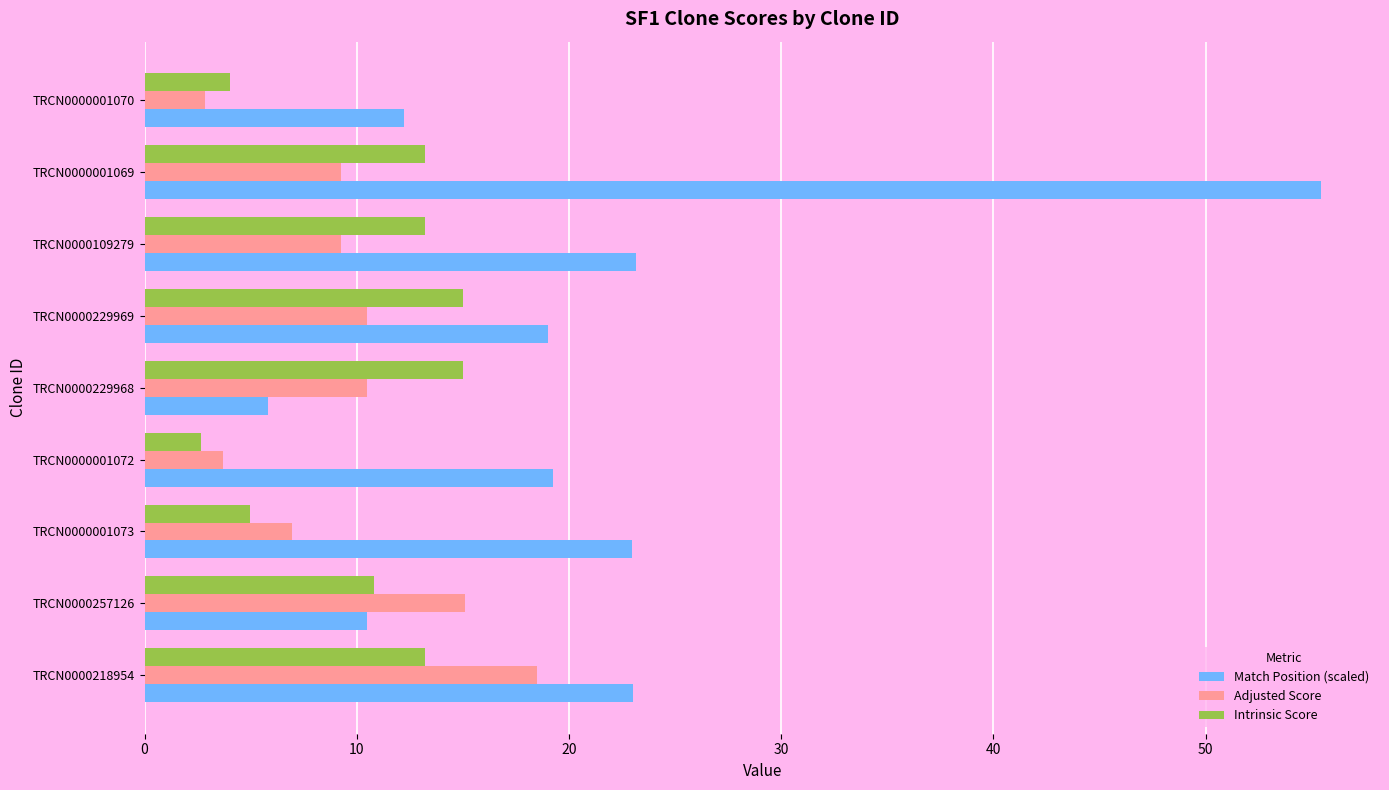

The Intrinsic Score series shows 4.7 at TRCN0000257126. True or false?

False